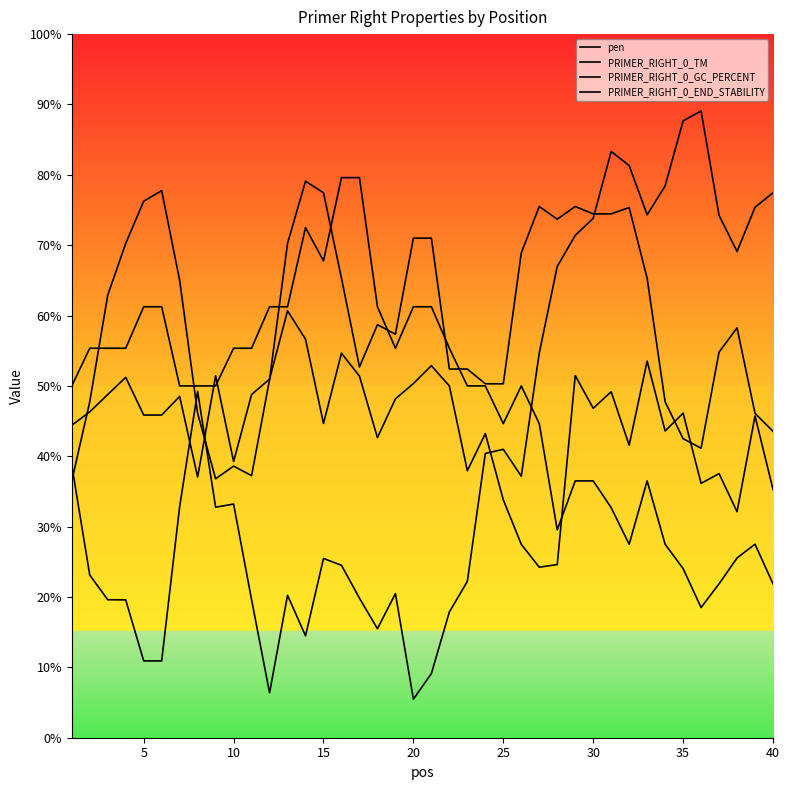

What is the highest value of the PRIMER_RIGHT_0_TM series?

60.7